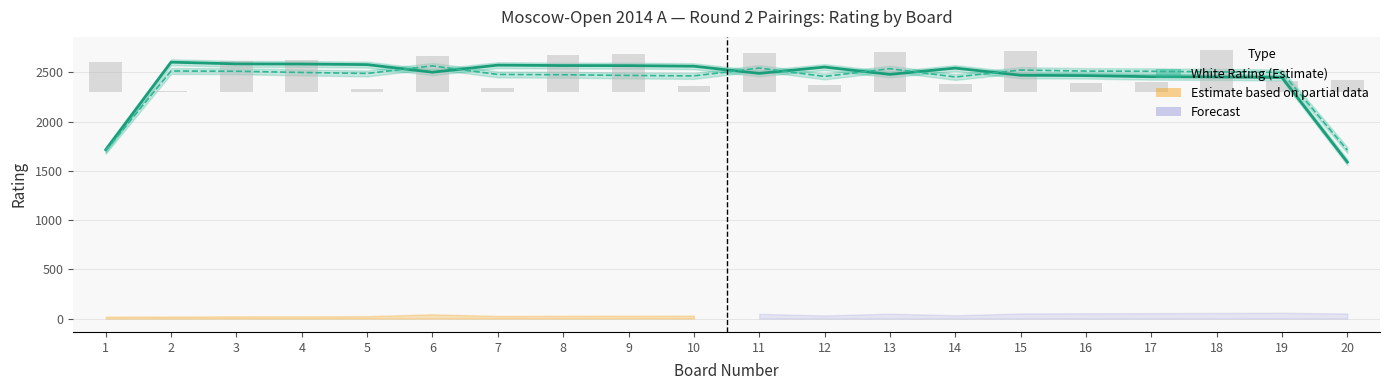

Is the value of Black Rating at 5 greater than the value of Black No (scaled) at 7?

Yes